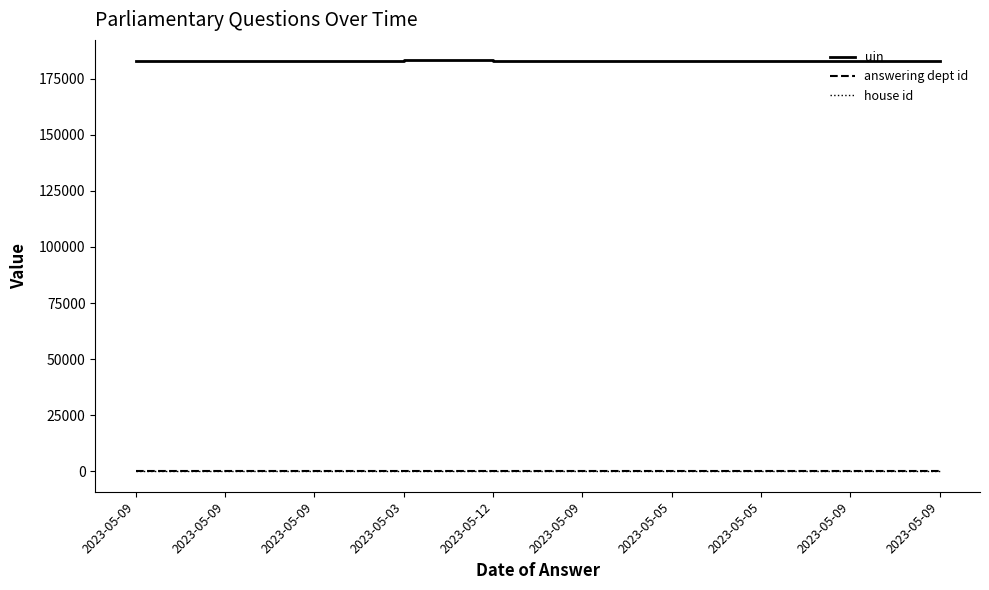

Count the number of categories in the chart.

10